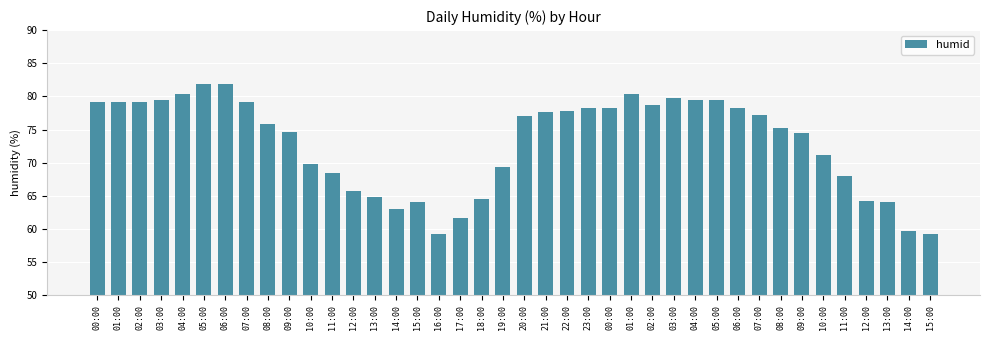

How many bars are there in total?

40